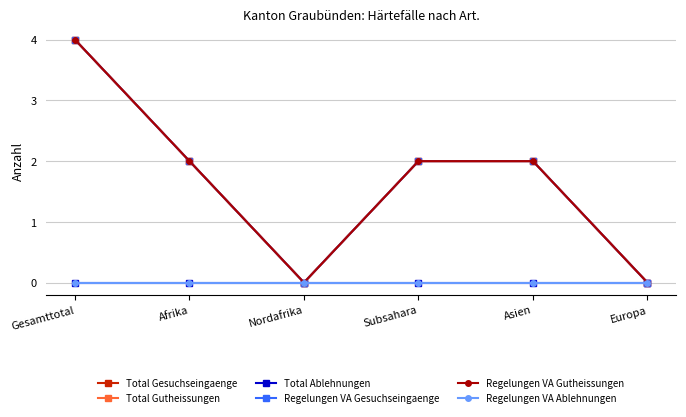

Is this an area chart (filled region under the line)?

No